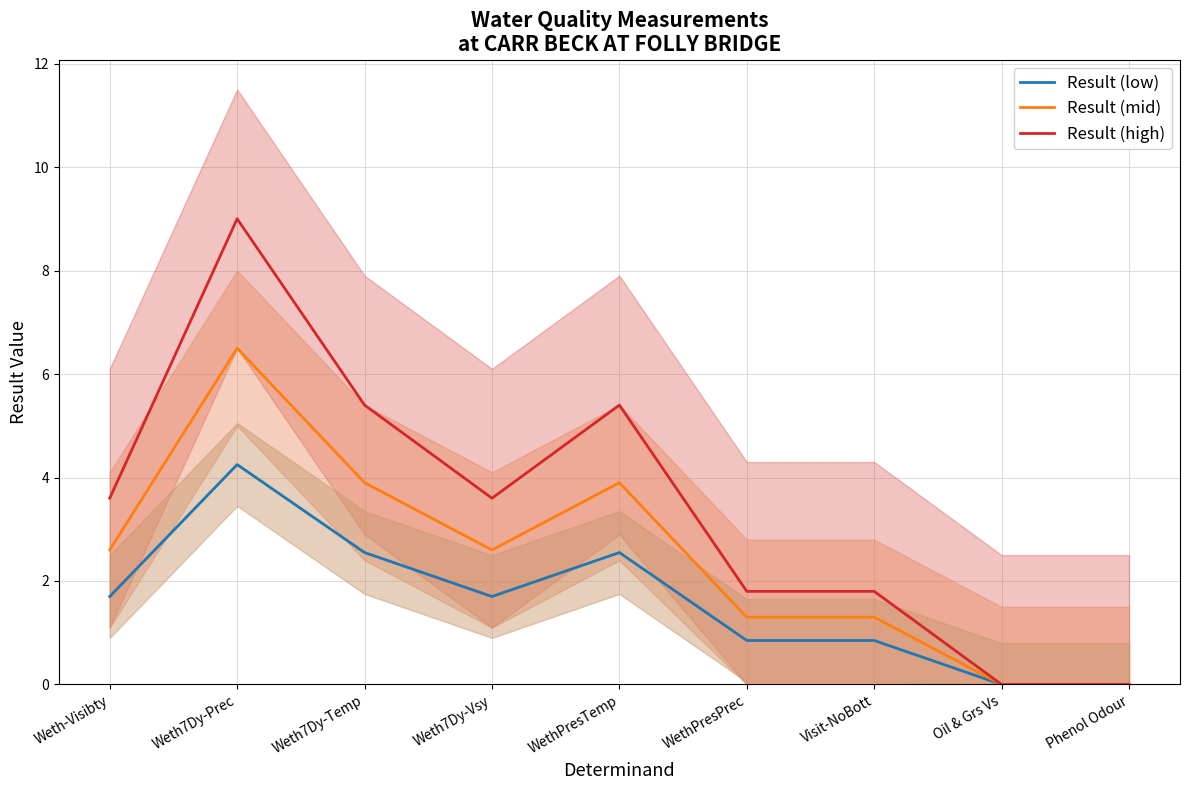

What is the label of the 4th point from the left?

Weth7Dy-Vsy